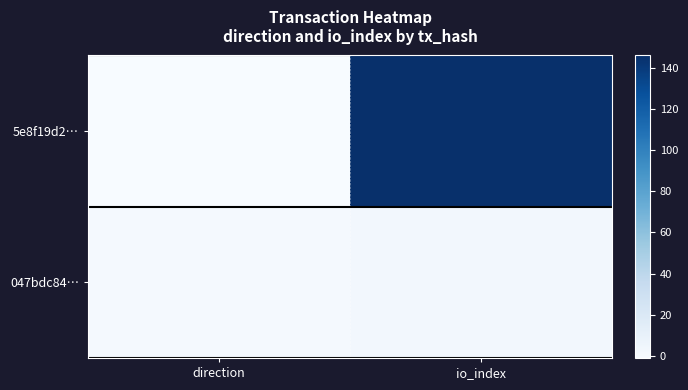

What is the maximum value shown in the chart?

146